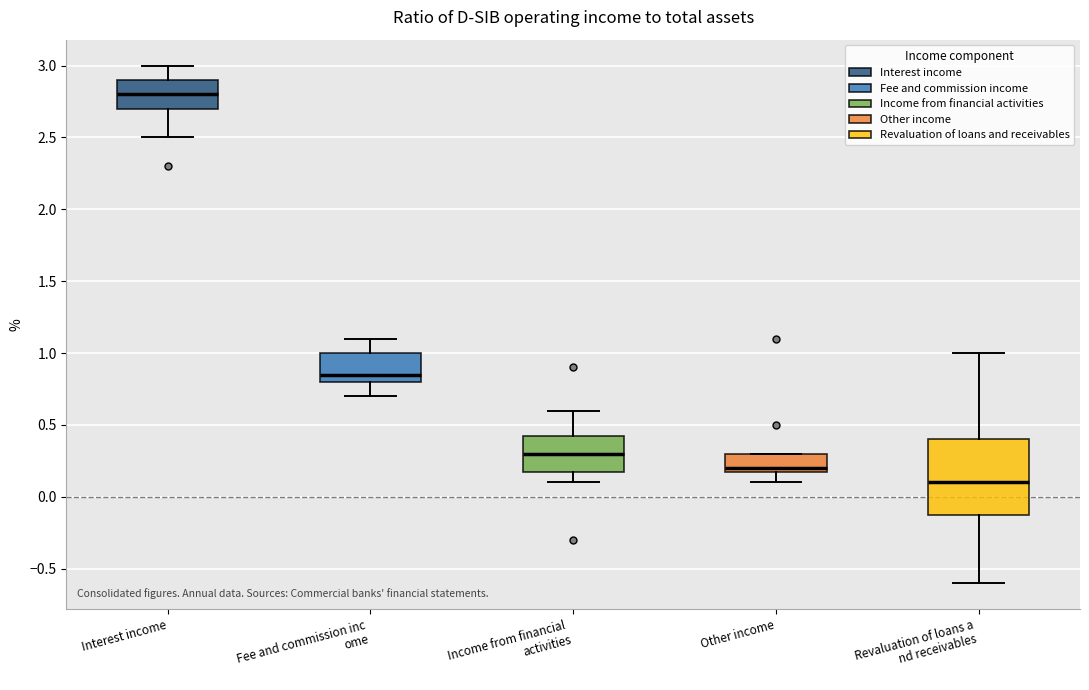

Reading left to right, read every box against the y-axis: the position of its median line, the range the box covers, and the ends of its whiskers. The values are not printed on the chart, so give them approximately, as read against the axis.

Interest income: median 2.80, box 2.70 to 2.90, whiskers 2.50 to 3.00
Fee and commission inc ome: median 0.85, box 0.80 to 1.00, whiskers 0.70 to 1.10
Income from financial activities: median 0.30, box 0.20 to 0.45, whiskers 0.10 to 0.60
Other income: median 0.20 (just above the box's lower edge), box 0.20 to 0.30, whiskers 0.10 to 0.30
Revaluation of loans a nd receivables: median 0.10, box -0.10 to 0.40, whiskers -0.60 to 1.00